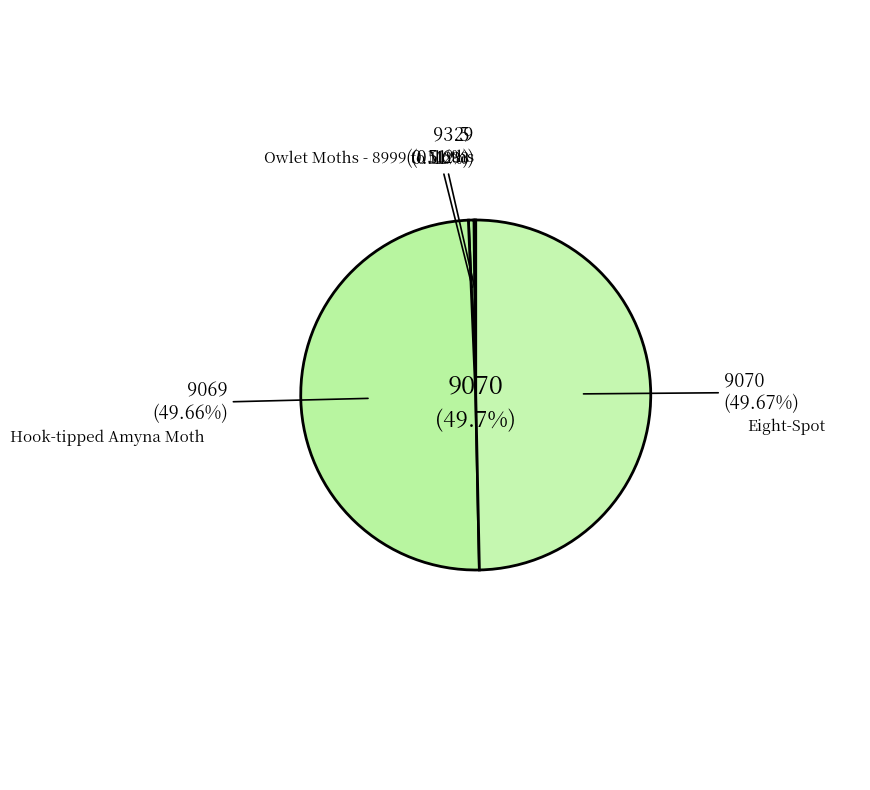

Is it true that Owlet Moths - 8999 to 11233 is 1% of the pie?

True